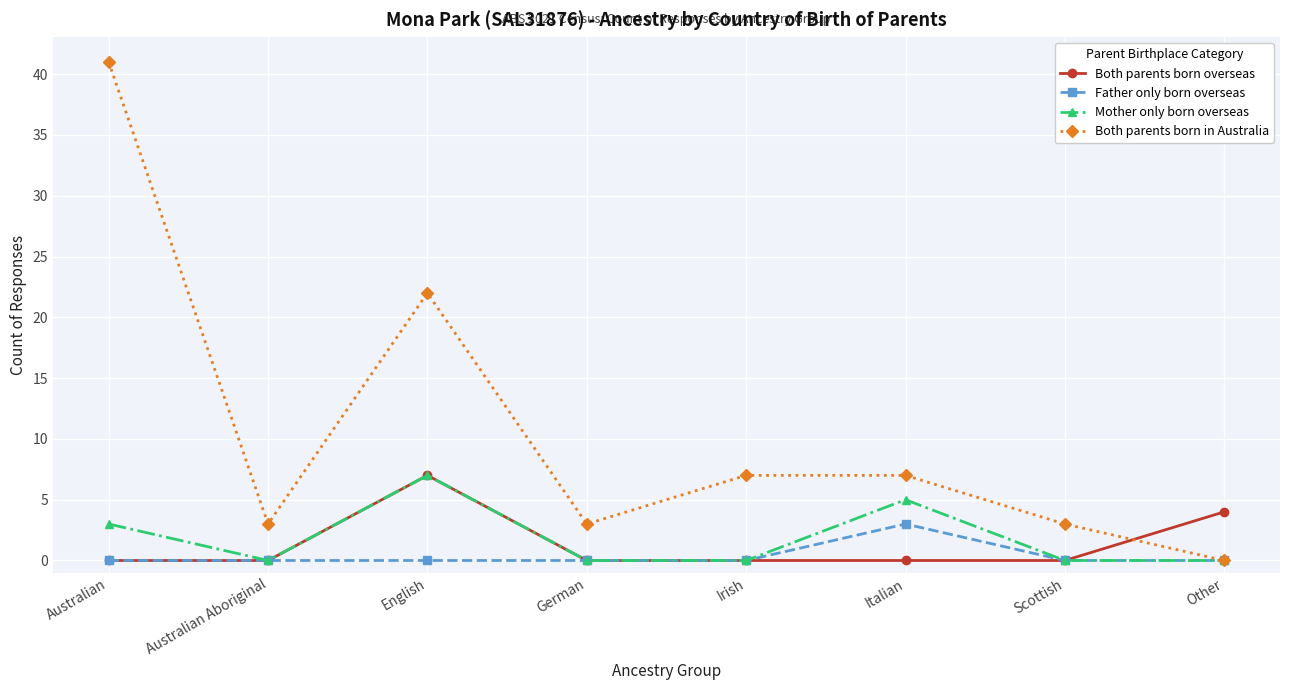

What value does the Mother only born overseas series have at English?

7